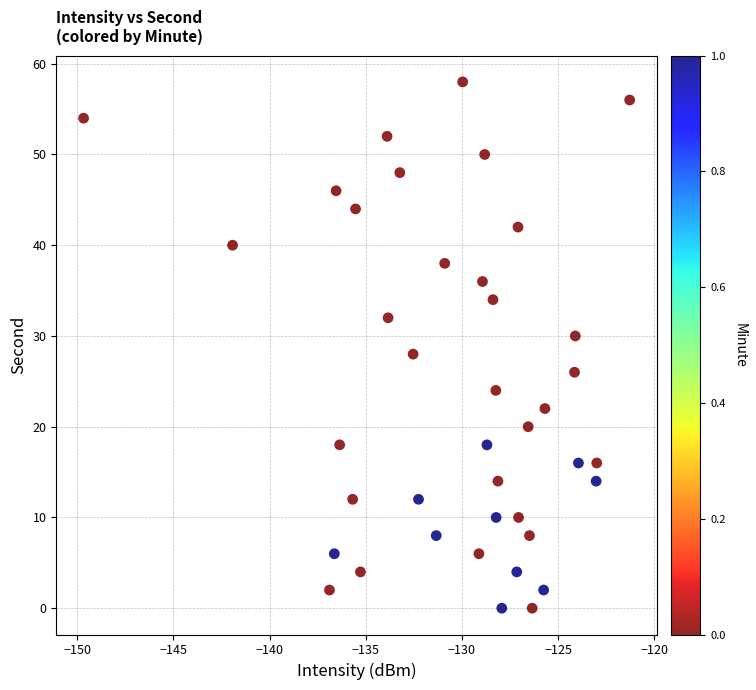

What is the range of Y values (max minus min)?

58